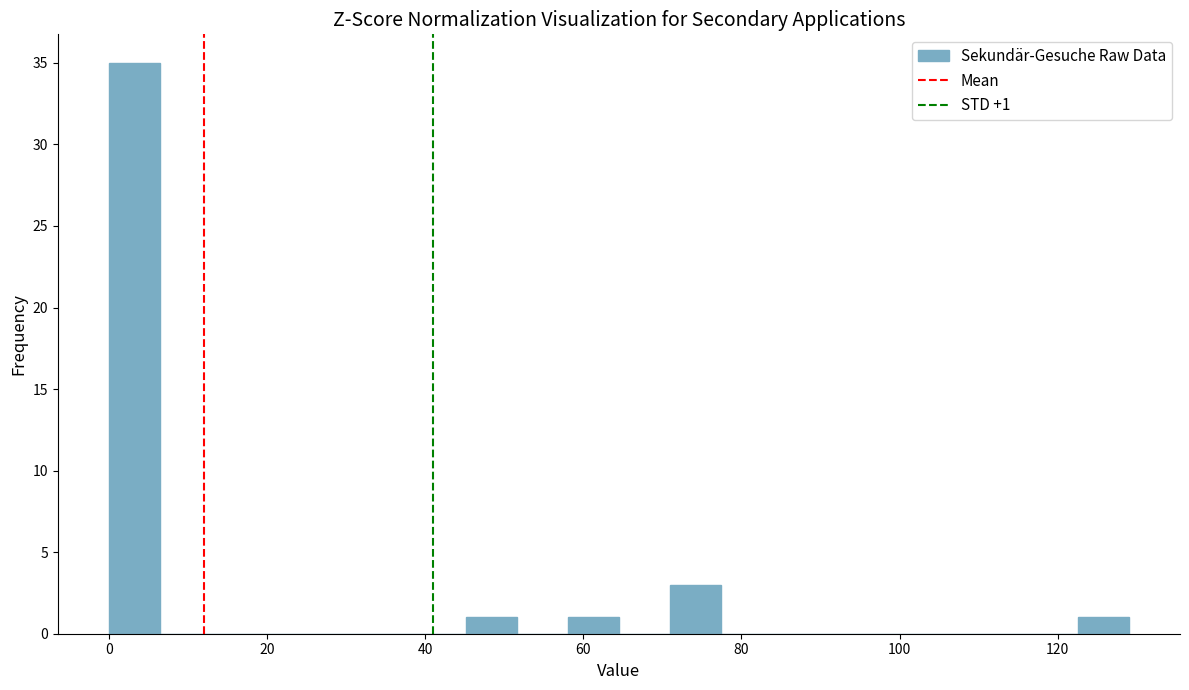

Around what value on the x-axis is the tallest bar? Give the approximate position of its centre, as read against the axis.

4